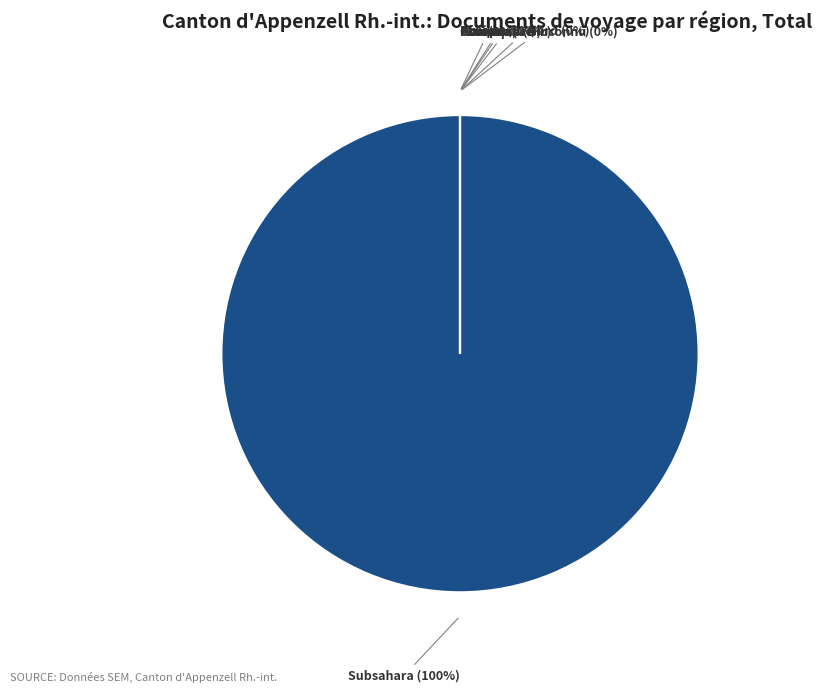

Rank the categories by value from highest to lowest.

Subsahara, Afrique du Nord, Amérique, Asie, Europe, Océanie, Provenance inconnu